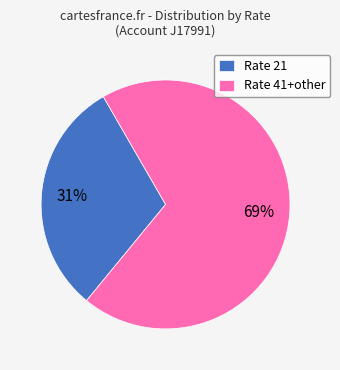

To the nearest percent, what portion does Rate 21 represent?

31%